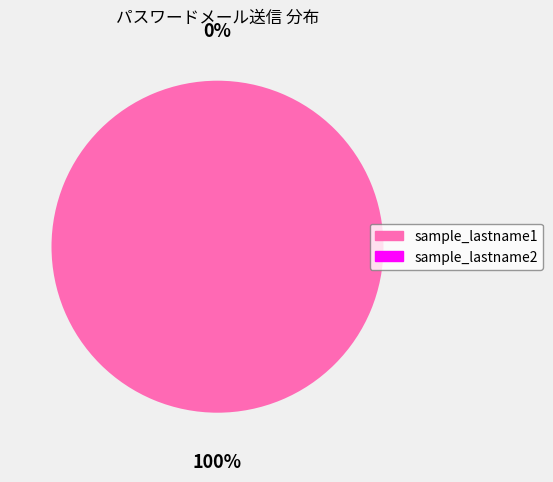

How many segments does this pie chart have?

2